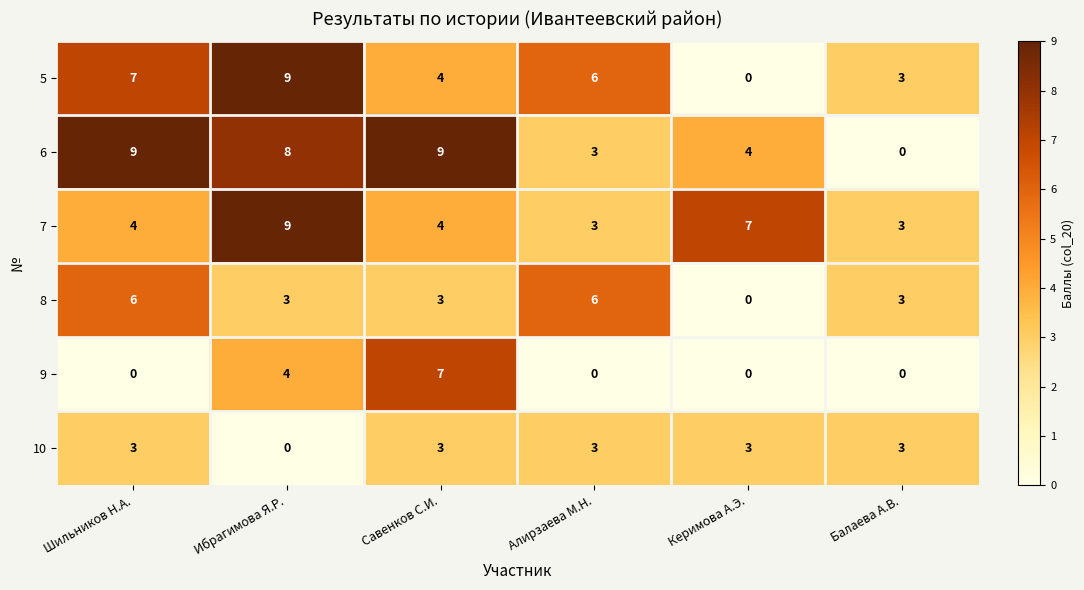

What is the difference between the 8 values at Савенков С.И. and Шильников Н.А.?

3